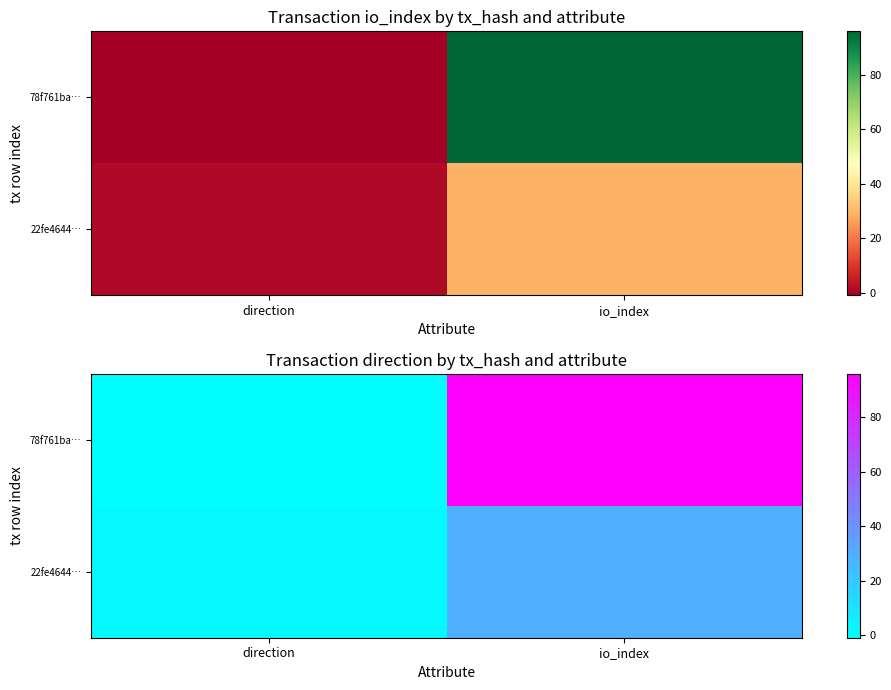

Which category has the lowest value across all series?

direction